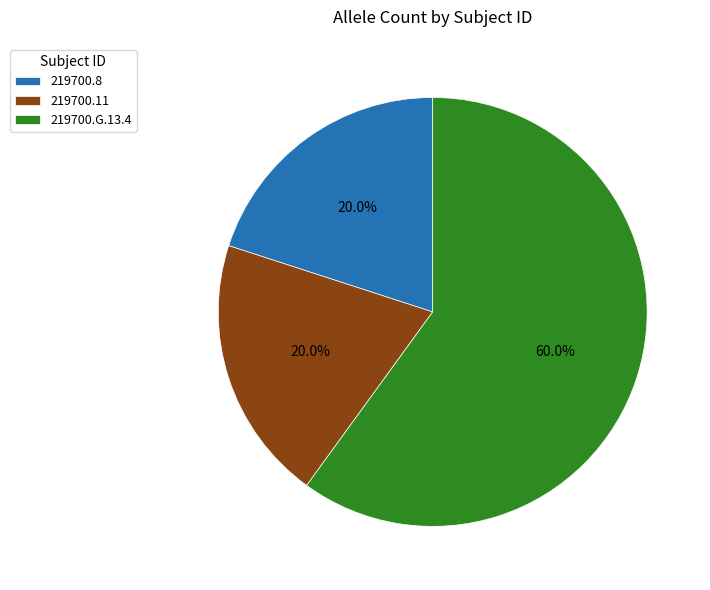

Between 219700.G.13.4 and 219700.8, which is larger?

219700.G.13.4